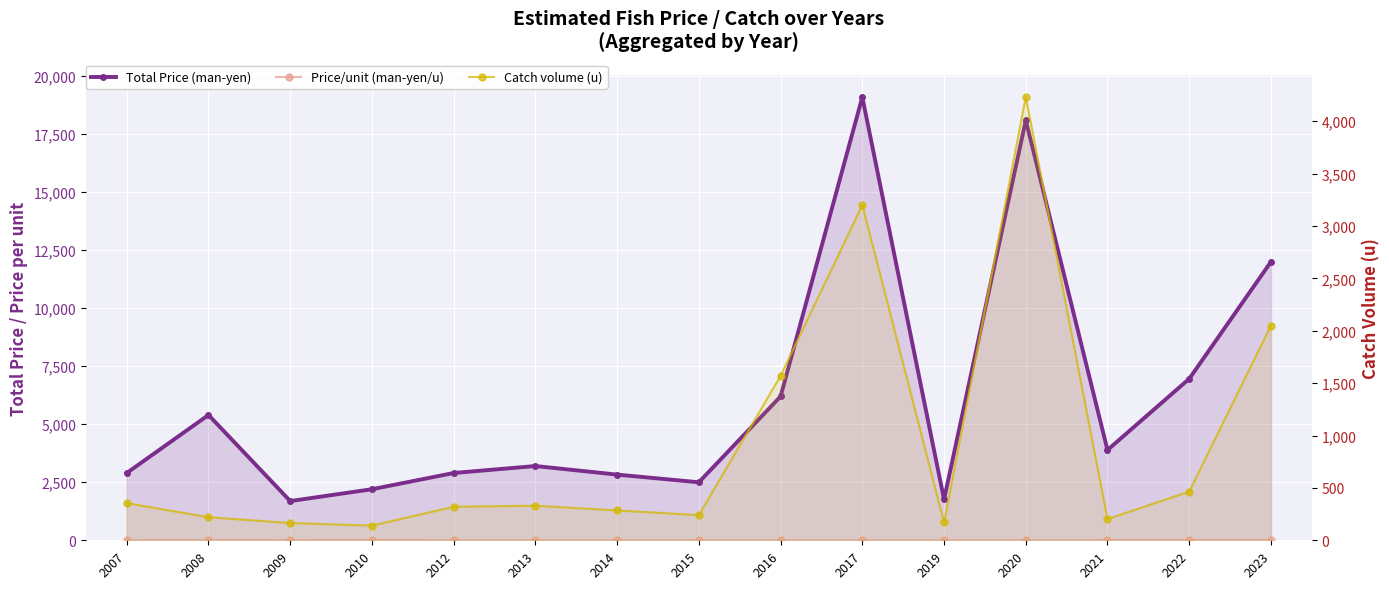

Rank the categories by Catch volume (u) value from lowest to highest.

2010, 2009, 2019, 2021, 2008, 2015, 2014, 2012, 2013, 2007, 2022, 2016, 2023, 2017, 2020